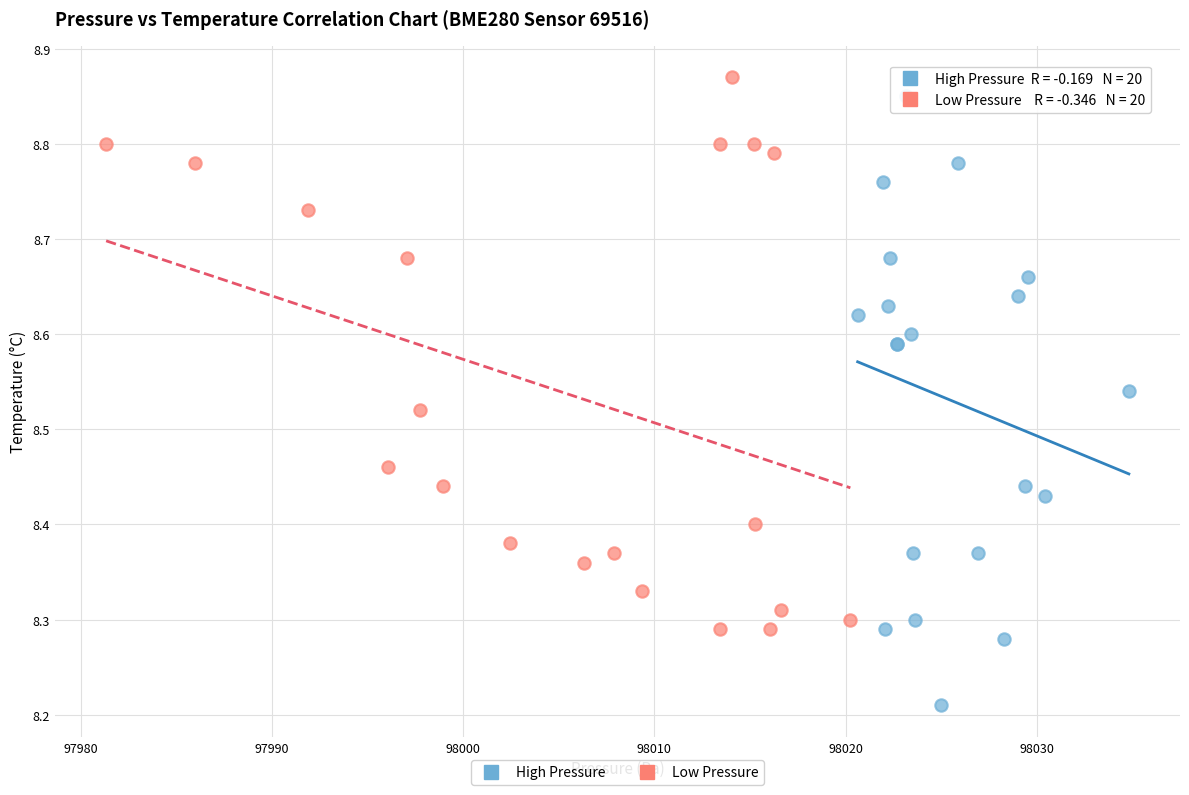

Which series reaches the minimum Y coordinate?

High Pressure